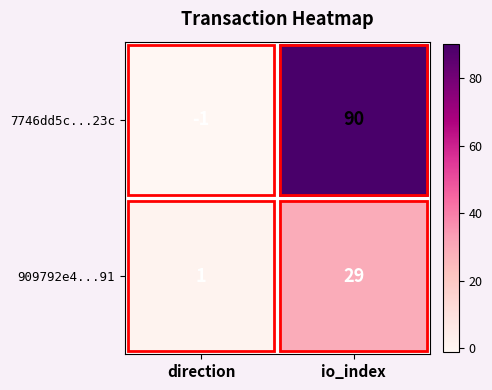

The value of 7746dd5c...23c at io_index is 39. True or false?

False